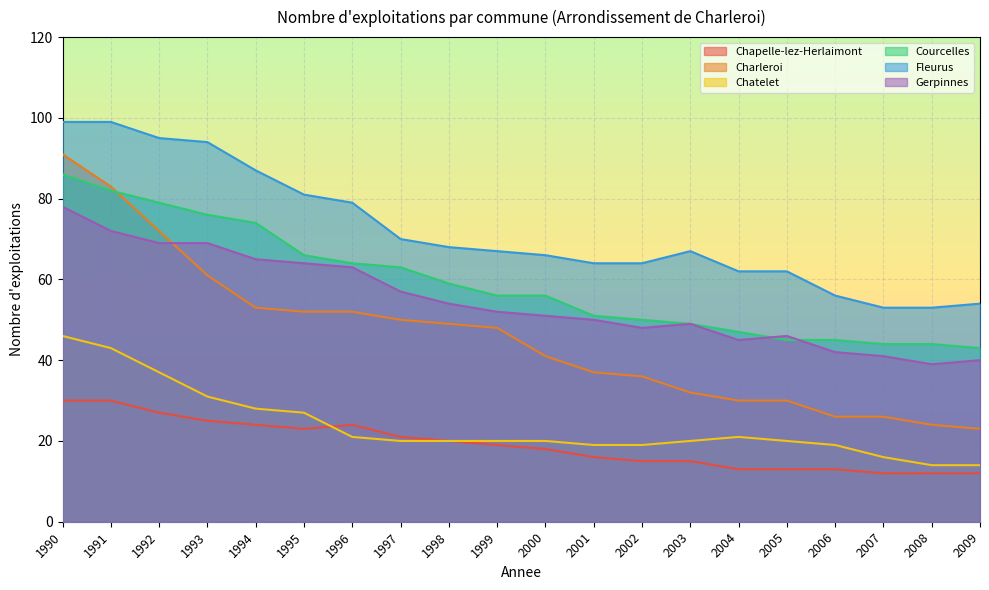

Which category has the highest value across all series?

1990